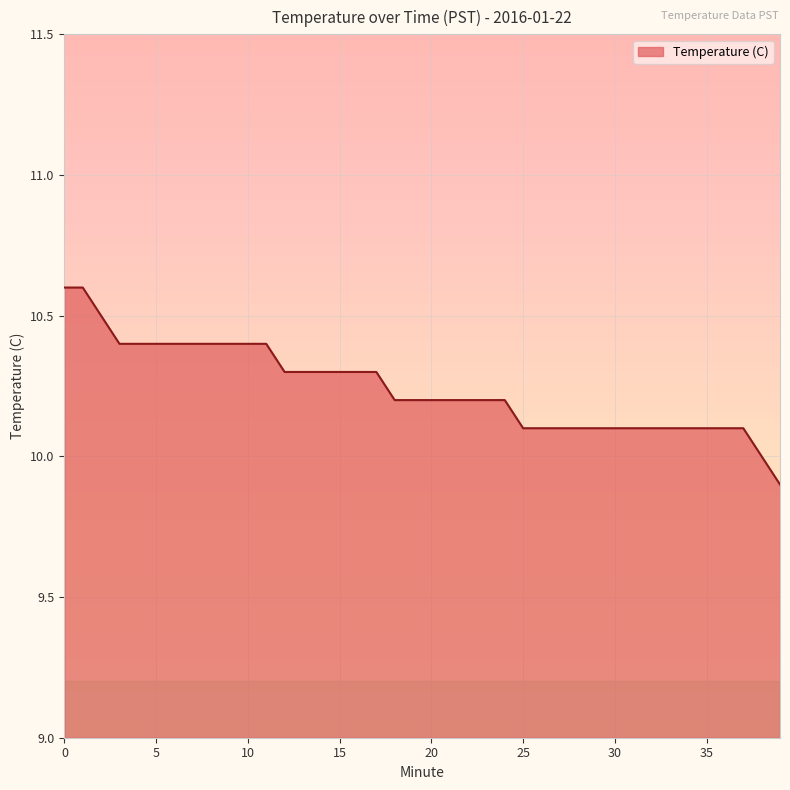

How many lines are shown in the chart?

1